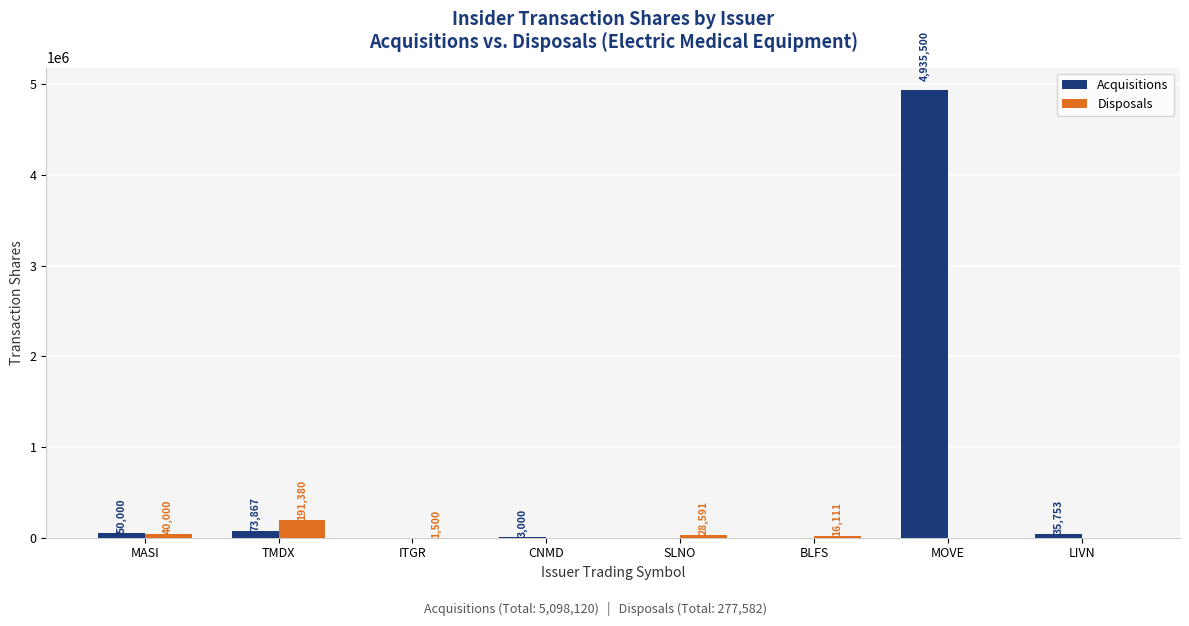

Reading left to right, list all the values displayed in this chart.

Acquisitions: 50000	73867	0	3000	0	0	4935500	35753
Disposals: 40000	191380	1500	0	28591	16111	0	0